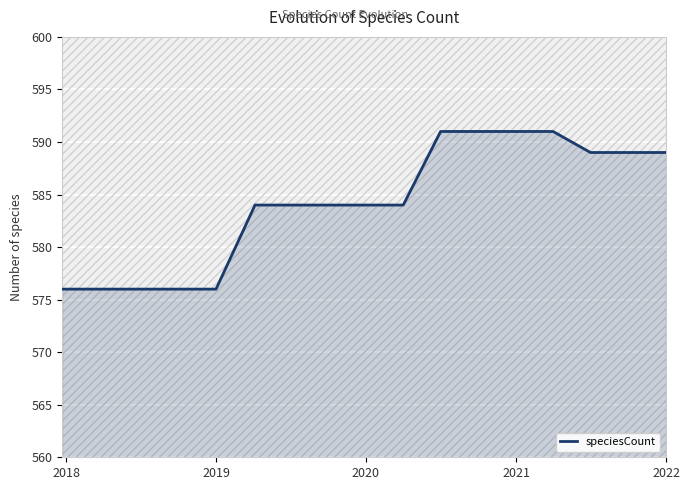

What is the sum of all values?

9931